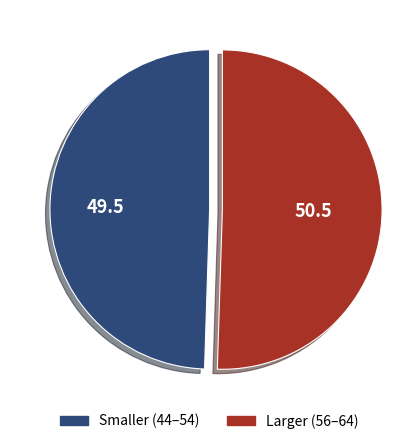

Does any single category account for the majority?

Yes